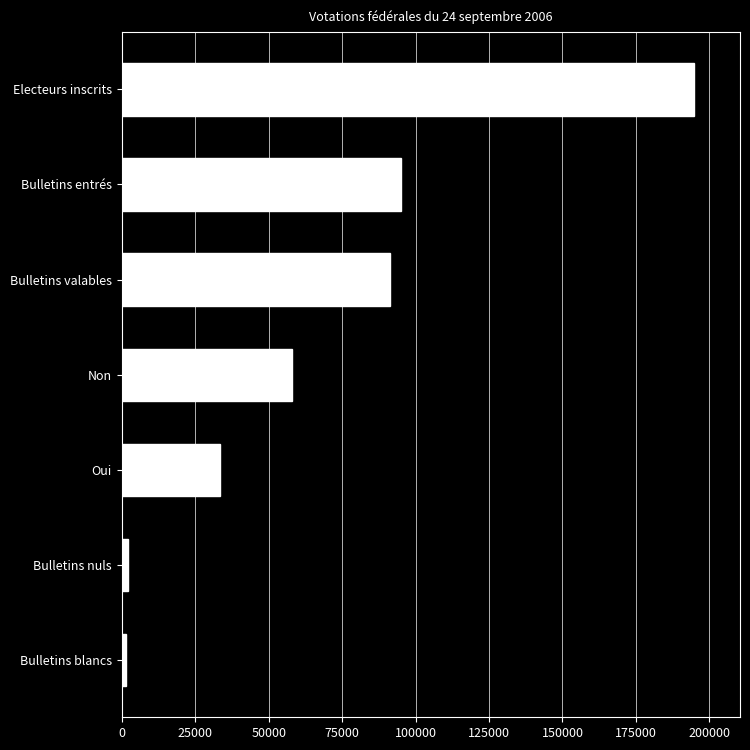

Are the bars horizontal?

Yes